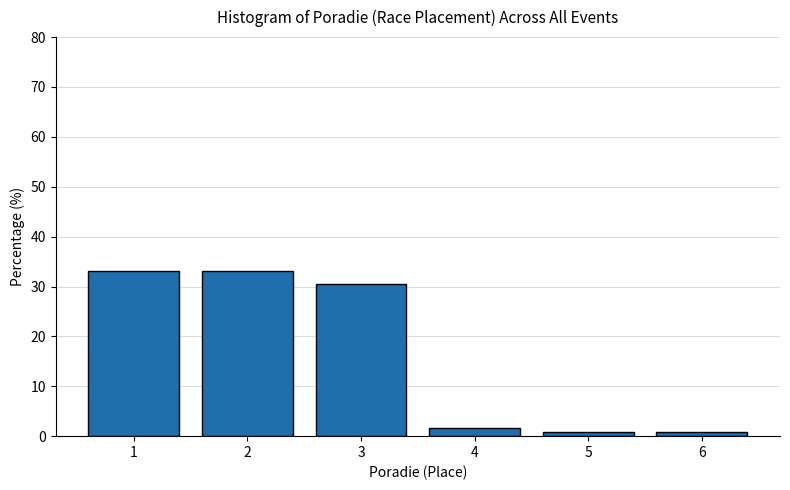

Reading left to right, list every bar in this chart as the range it spans on the x-axis followed by its height. The values are not printed on the chart, so give them approximately, as read against the axis.

0.5 to 1.5: 33
1.5 to 2.5: 33
2.5 to 3.5: 31
3.5 to 4.5: 2
4.5 to 5.5: under 1
5.5 to 6.5: under 1